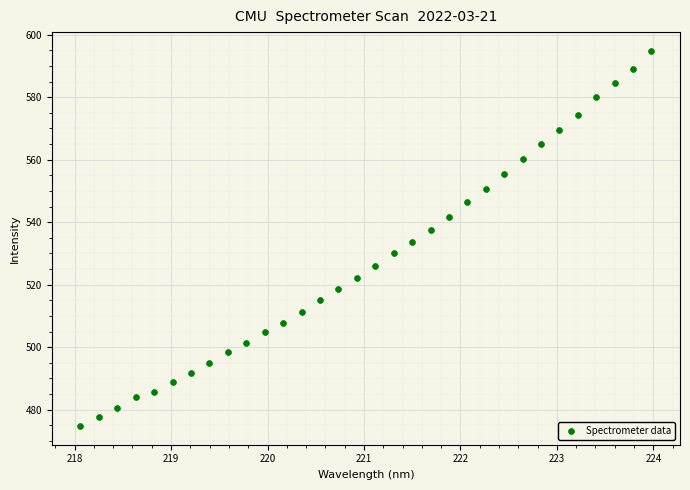

What is the range of Y values (max minus min)?

120.0